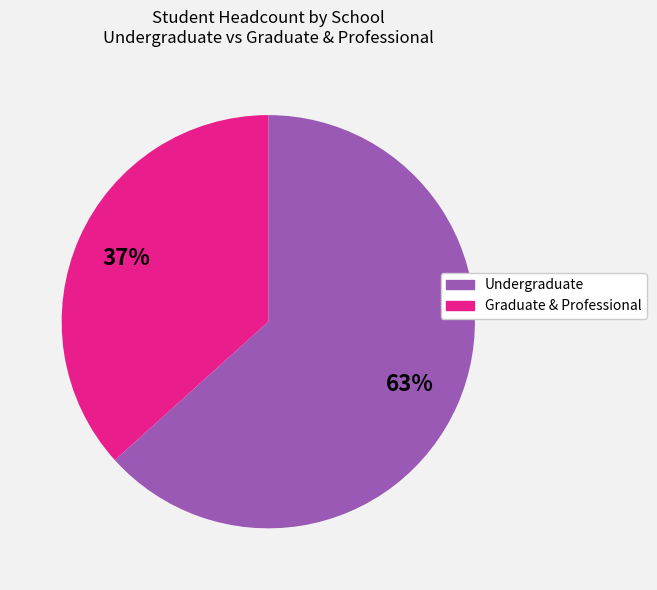

Is there any slice that represents more than half of the pie?

Yes